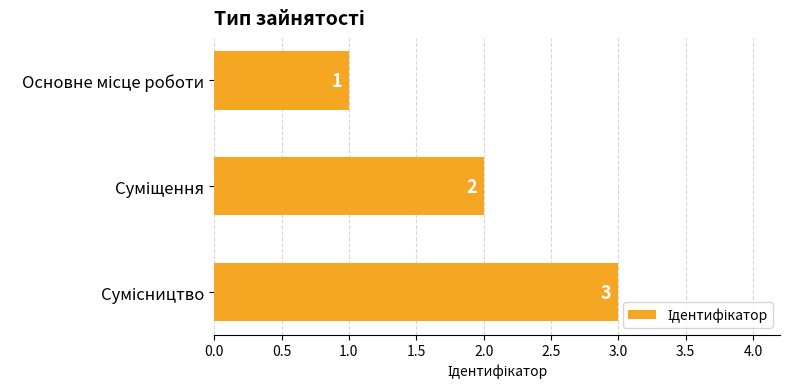

Does the chart contain stacked bars?

No